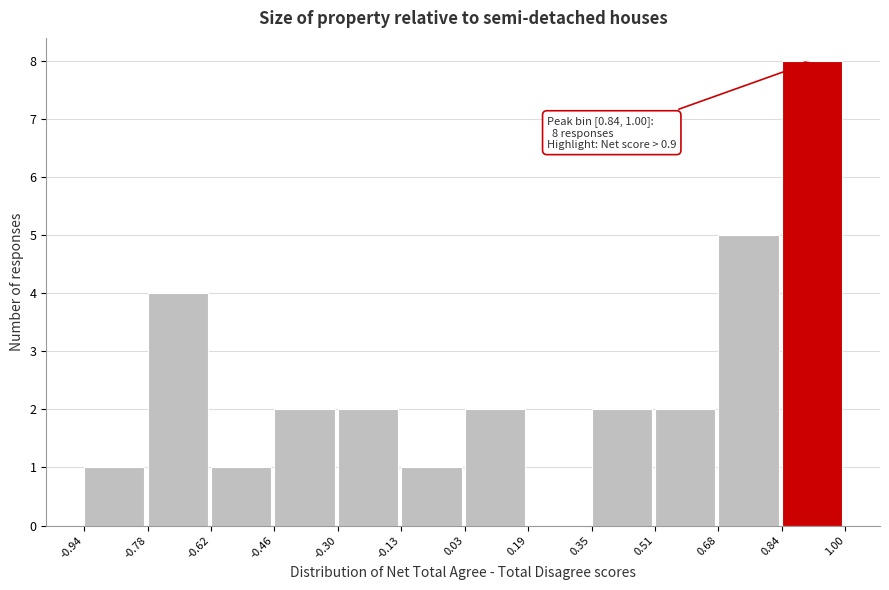

Which range on the x-axis has the tallest bar?

0.84 to 1.00